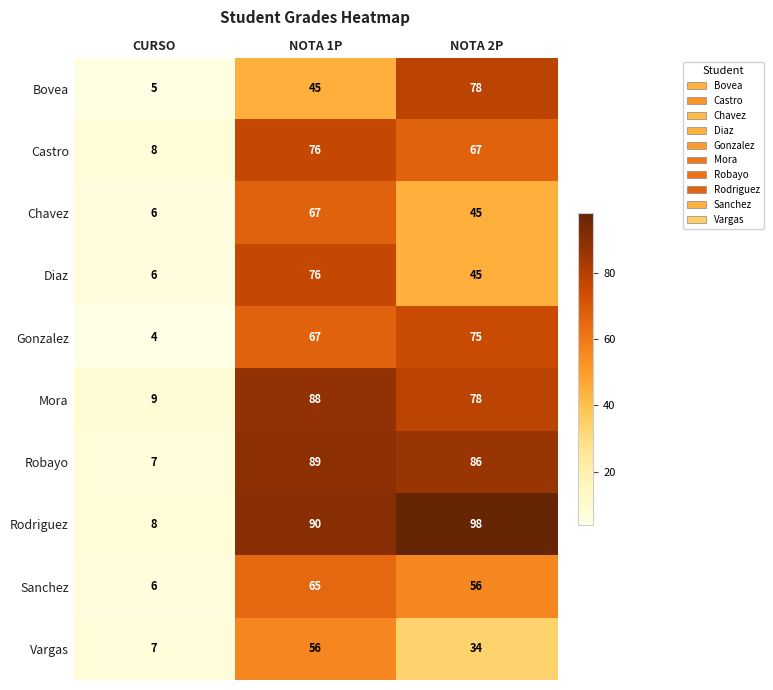

Where is Castro nearest to the value 42?

NOTA 2P